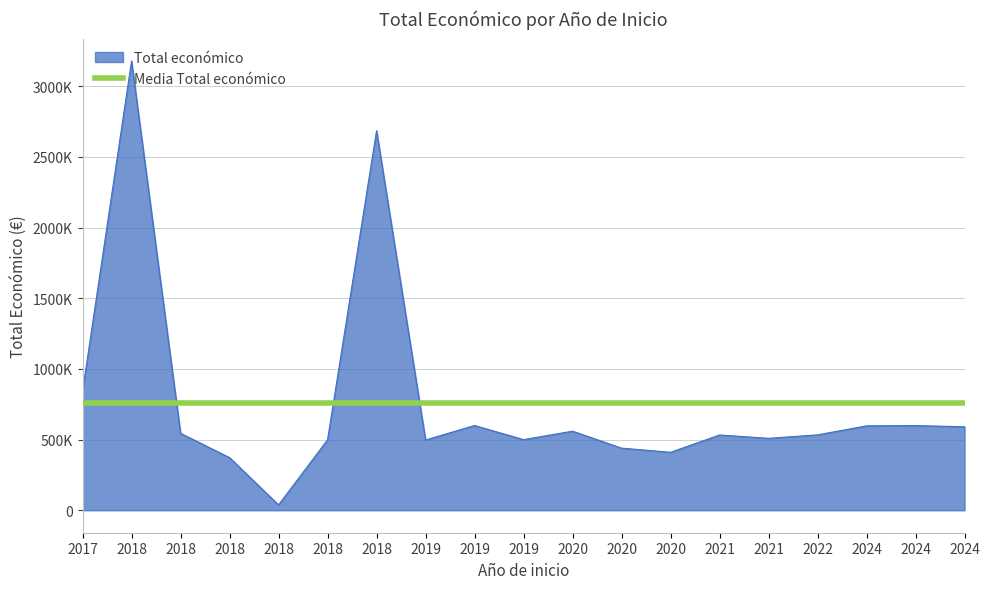

What is the minimum value shown in the chart?

37924